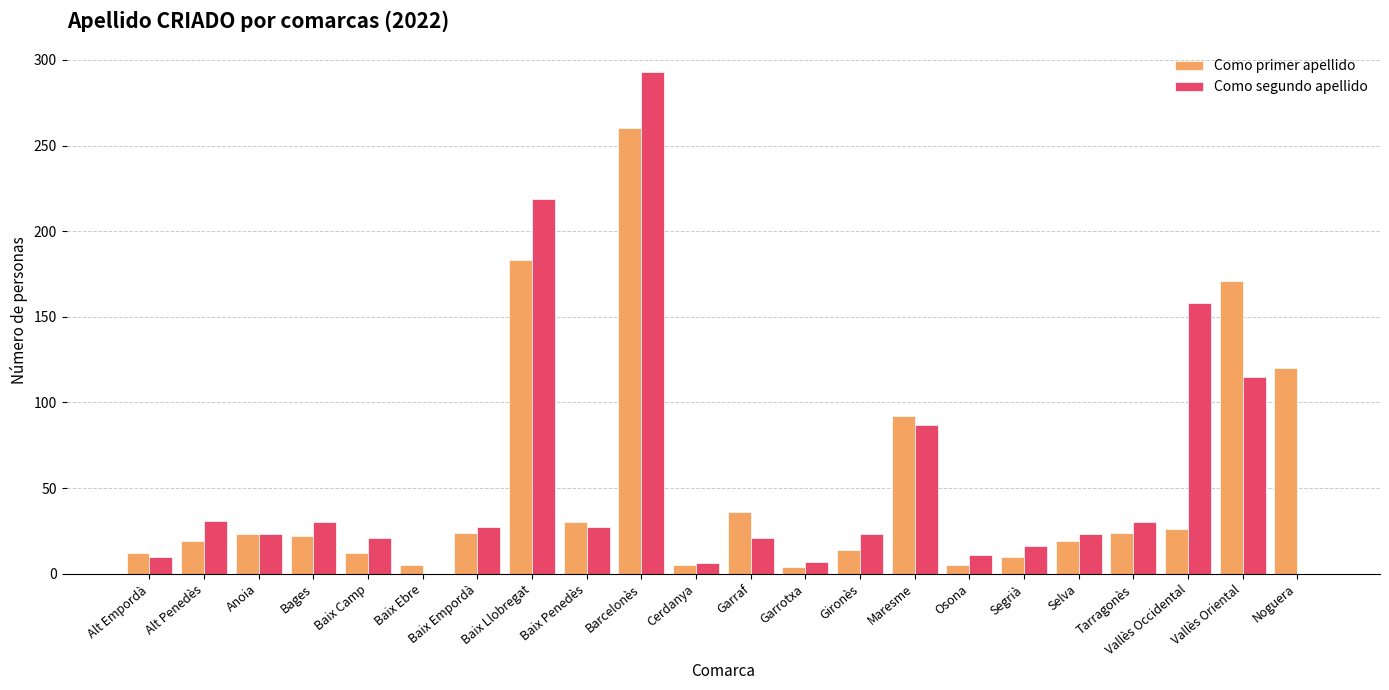

Where is Como primer apellido nearest to the value 132?

Noguera